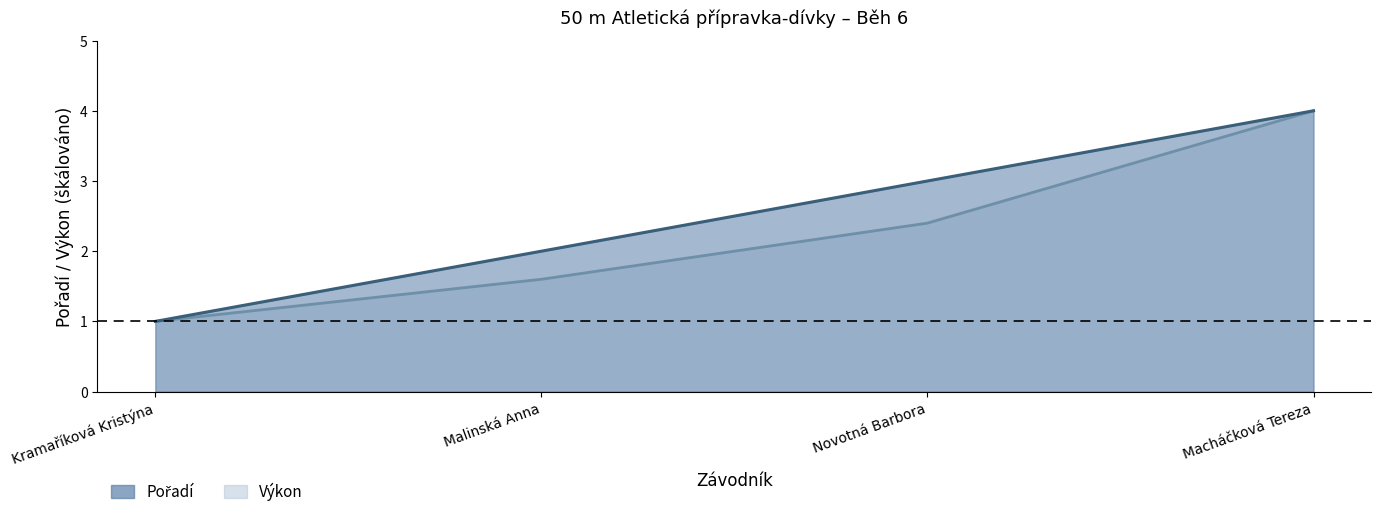

True or false: Výkon and Pořadí intersect in this chart.

False